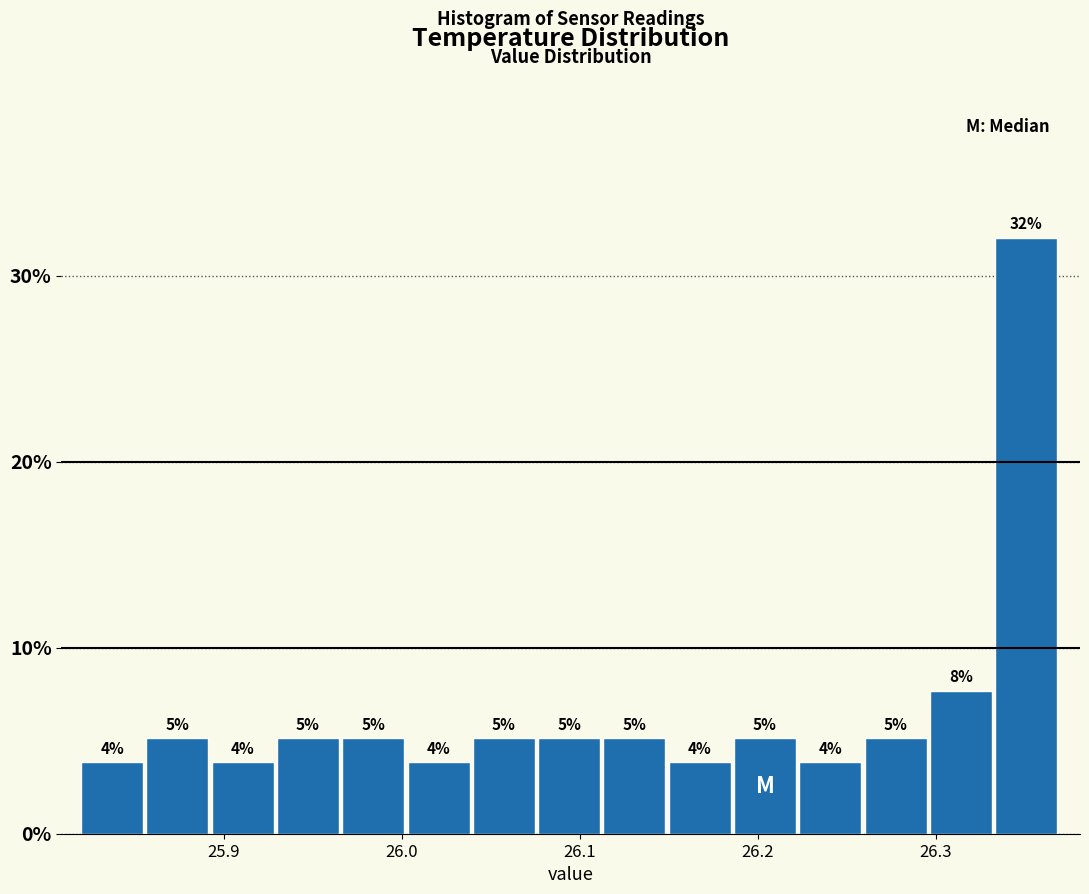

Read against the x-axis, roughly where is the centre of the tallest bar?

26.35